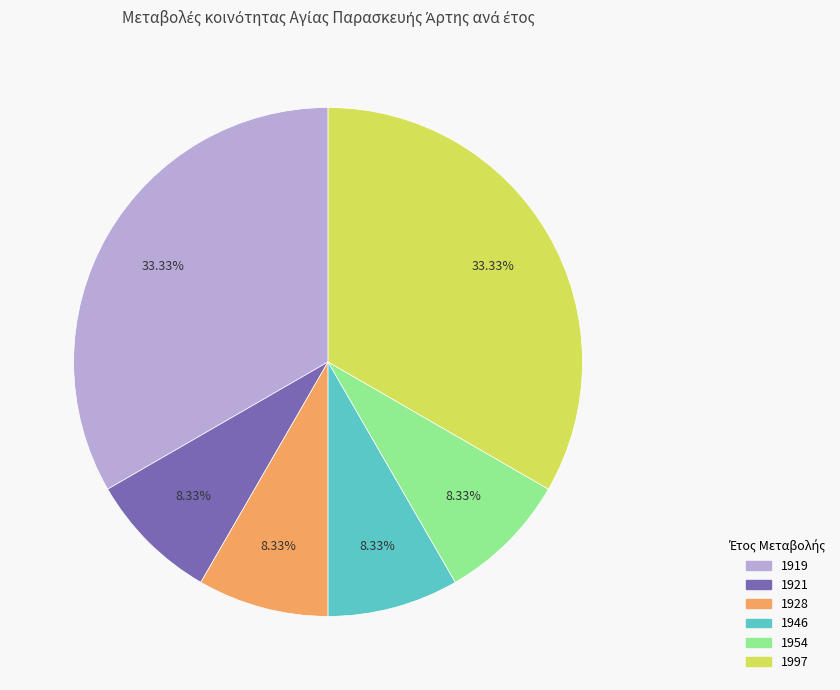

Approximately how many times larger is the value at 1954 compared to 1928?

1.0